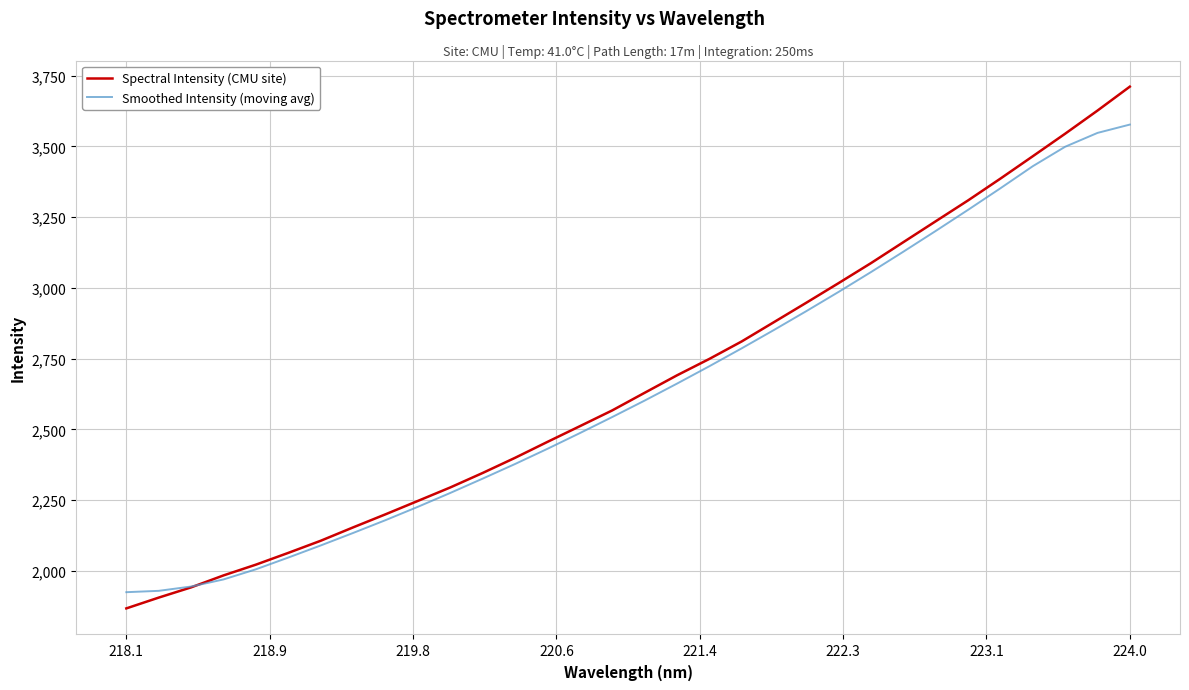

Rank the series by their maximum value, from highest to lowest.

Spectral Intensity (CMU site), Smoothed Intensity (moving avg)